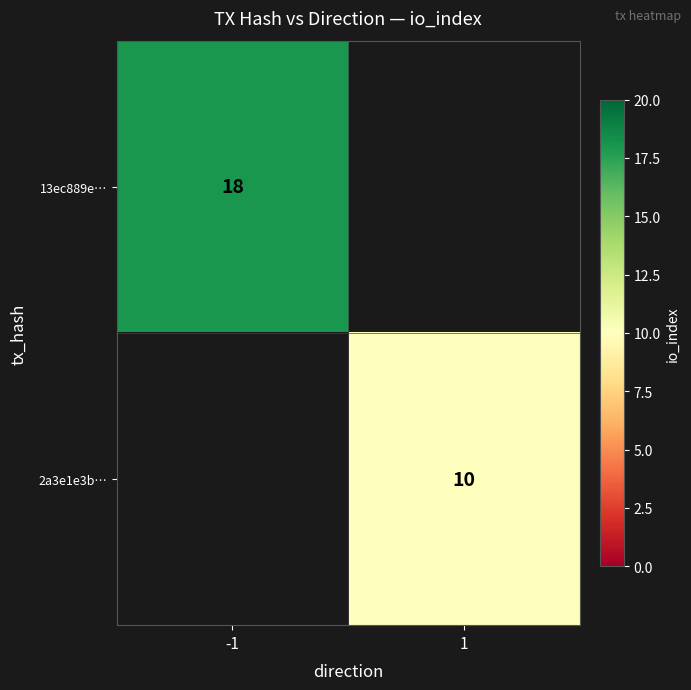

What is the minimum value shown in the chart?

10.0